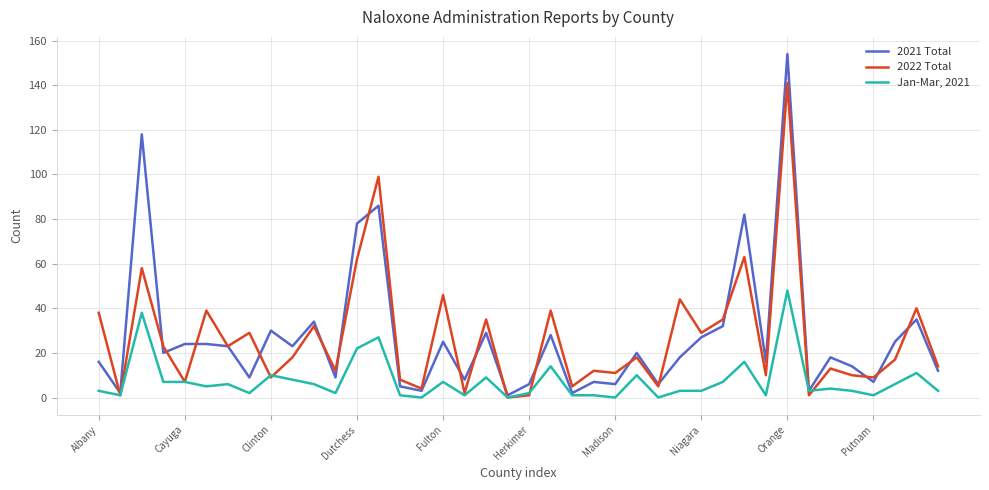

Which series has the largest range (max minus min)?

2021 Total